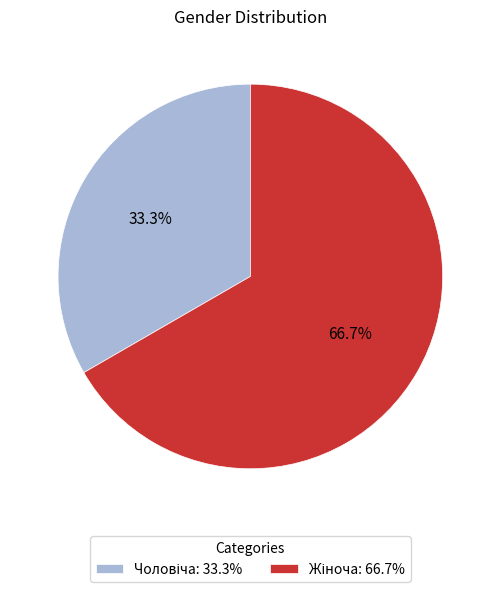

Does any single category account for the majority?

Yes